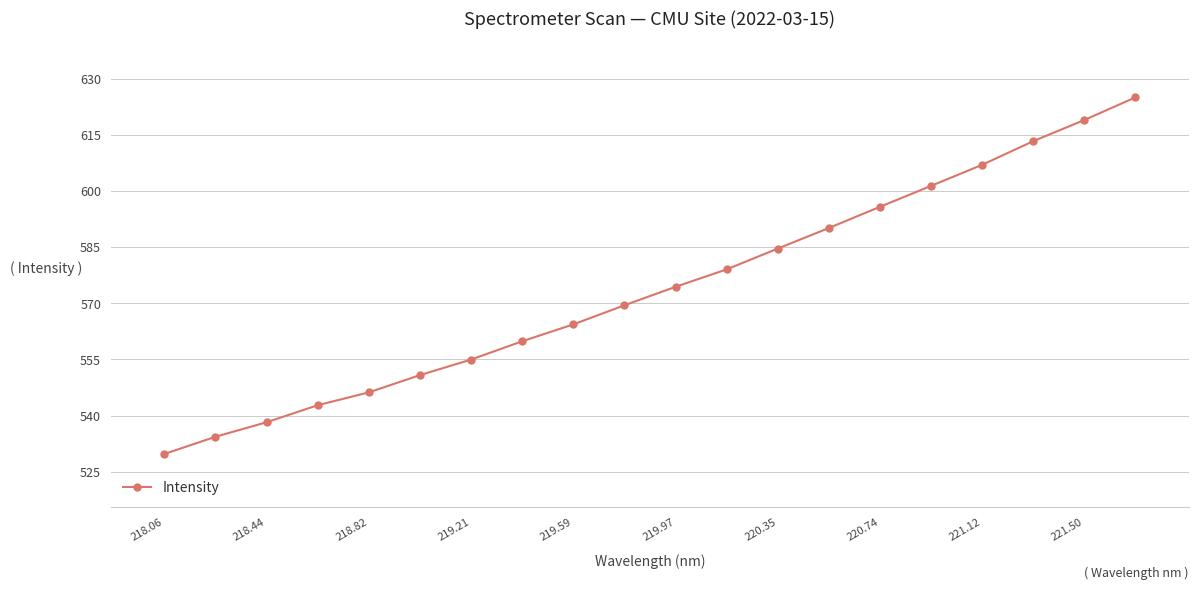

True or false: there are more than 0 points higher than both neighbors.

False